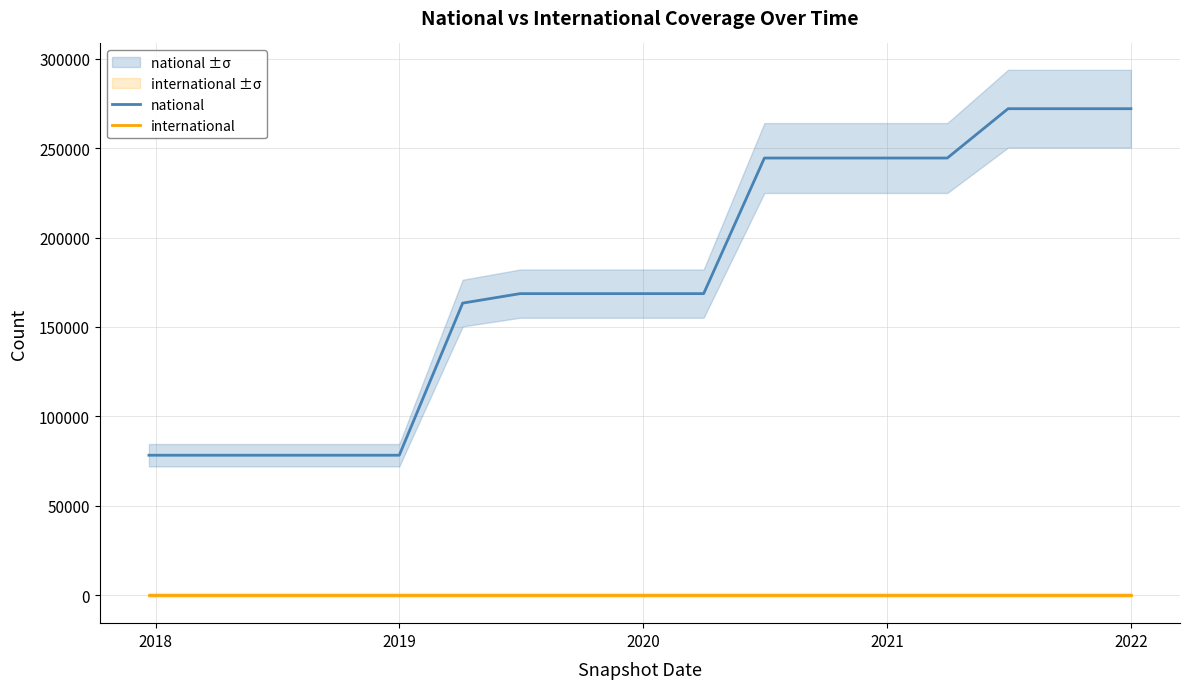

What is the minimum value for national?

78231